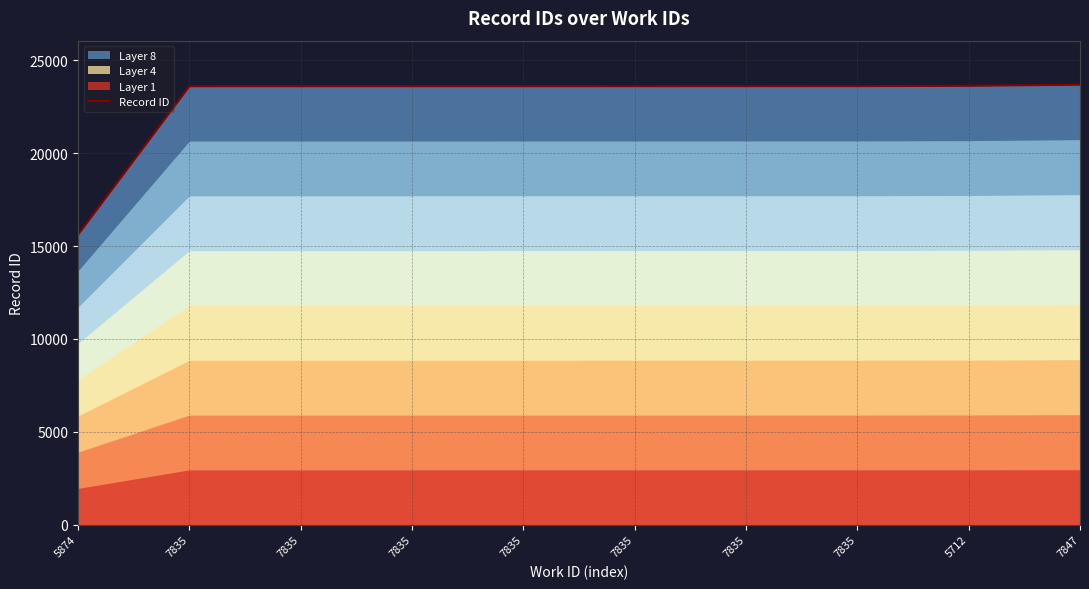

True or false: there are more than 1 points higher than both neighbors.

False